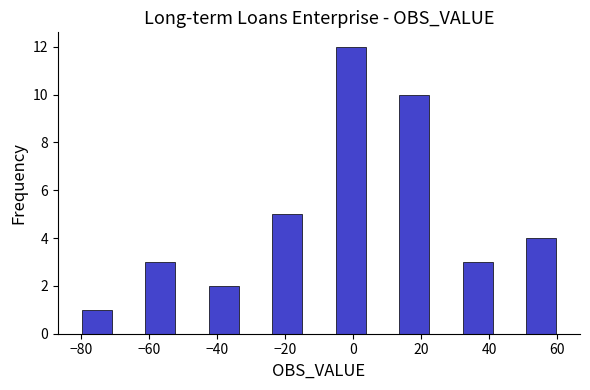

Reading left to right, transcribe this chart: for each bar, give the range it covers on the x-axis and its height. Neither the bar edges nor the heights are printed on the chart, so give them approximately, as read against the axes.

-80 to -70: 1
-70 to -62: 0
-62 to -52: 3
-52 to -42: 0
-42 to -34: 2
-34 to -24: 0
-24 to -14: 5
-14 to -6: 0
-6 to 4: 12
4 to 14: 0
14 to 22: 10
22 to 32: 0
32 to 42: 3
42 to 50: 0
50 to 60: 4